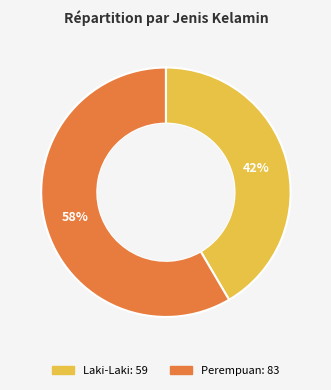

Do Laki-Laki and Perempuan together represent more than half of the pie?

Yes